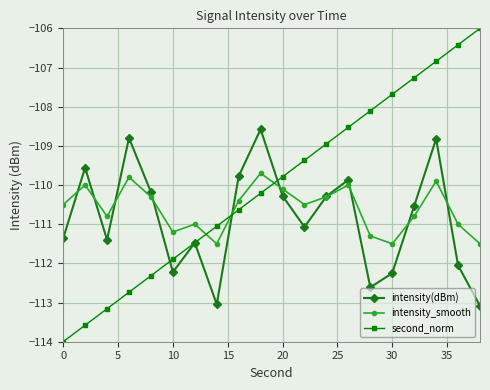

What is the smallest value displayed?

-114.0